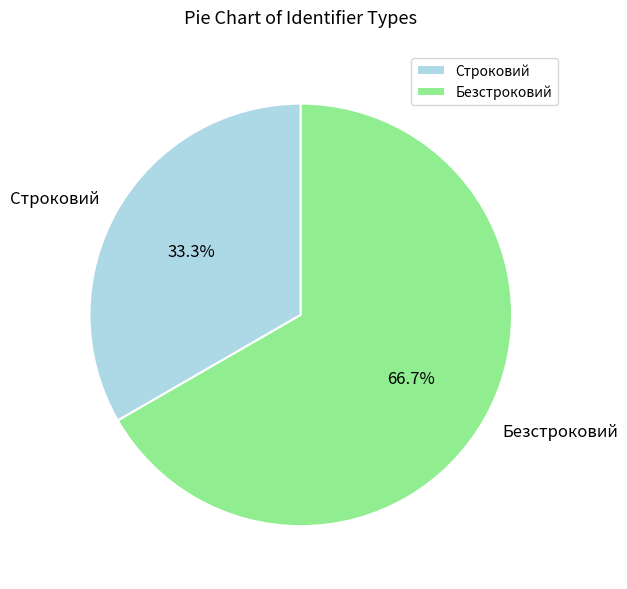

How much of the chart is everything except Безстроковий?

33.3%